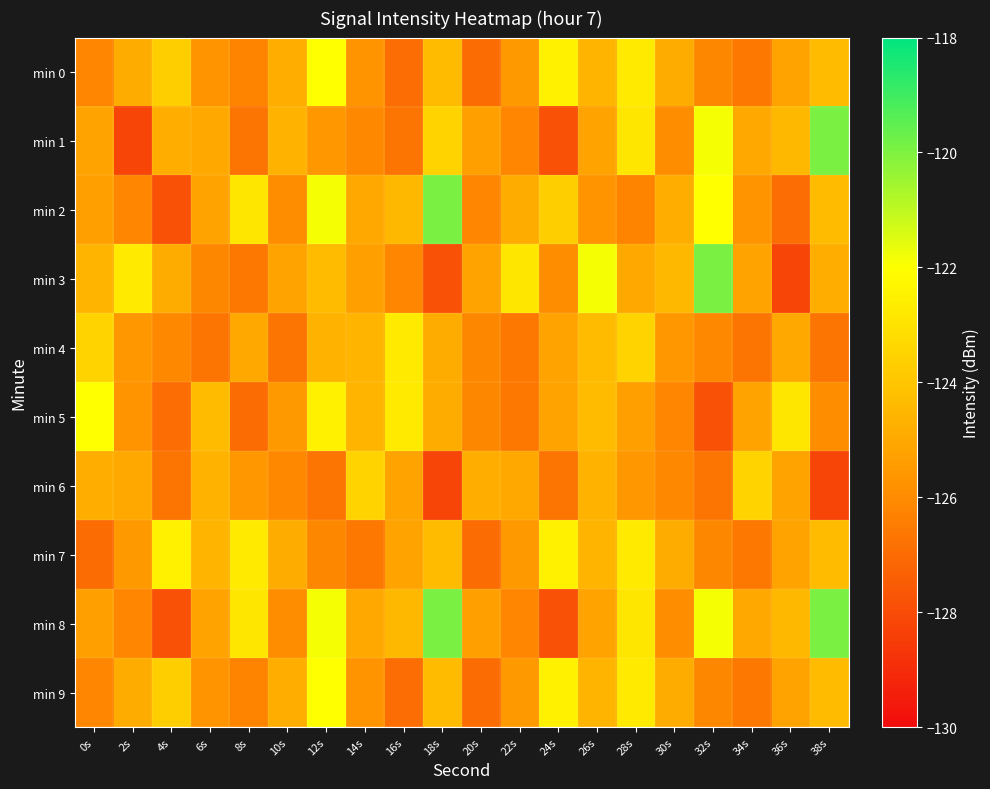

Reading left to right, list all the values displayed in this chart.

min 0: 0s=-126.2	2s=-124.9	4s=-123.7	6s=-125.7	8s=-126.2	10s=-124.8	12s=-122.0	14s=-125.7	16s=-126.9	18s=-124.3	20s=-127.0	22s=-125.5	24s=-122.5	26s=-124.6	28s=-122.7	30s=-124.8	32s=-126.1	34s=-126.6	36s=-125.2	38s=-124.3
min 1: 0s=-125.2	2s=-128.2	4s=-124.8	6s=-125.0	8s=-126.7	10s=-124.7	12s=-125.6	14s=-126.1	16s=-126.7	18s=-123.5	20s=-125.3	22s=-126.2	24s=-127.8	26s=-125.2	28s=-122.9	30s=-125.9	32s=-121.8	34s=-125.0	36s=-124.5	38s=-119.9
min 2: 0s=-125.3	2s=-126.2	4s=-127.8	6s=-125.2	8s=-122.9	10s=-125.9	12s=-121.8	14s=-125.0	16s=-124.5	18s=-119.9	20s=-126.2	22s=-124.9	24s=-123.7	26s=-125.7	28s=-126.2	30s=-124.8	32s=-122.0	34s=-125.7	36s=-126.9	38s=-124.3
min 3: 0s=-124.6	2s=-122.7	4s=-124.8	6s=-126.1	8s=-126.6	10s=-125.2	12s=-124.3	14s=-125.3	16s=-126.2	18s=-127.8	20s=-125.2	22s=-122.9	24s=-125.9	26s=-121.8	28s=-125.0	30s=-124.5	32s=-119.9	34s=-125.2	36s=-128.2	38s=-124.8
min 4: 0s=-123.5	2s=-125.6	4s=-126.1	6s=-126.7	8s=-125.0	10s=-126.7	12s=-124.7	14s=-124.6	16s=-122.7	18s=-124.8	20s=-126.1	22s=-126.6	24s=-125.2	26s=-124.3	28s=-123.5	30s=-125.6	32s=-126.1	34s=-126.7	36s=-125.0	38s=-126.7
min 5: 0s=-122.0	2s=-125.7	4s=-126.9	6s=-124.3	8s=-127.0	10s=-125.5	12s=-122.5	14s=-124.6	16s=-122.7	18s=-124.8	20s=-126.1	22s=-126.6	24s=-125.2	26s=-124.3	28s=-125.3	30s=-126.2	32s=-127.8	34s=-125.2	36s=-122.9	38s=-125.9
min 6: 0s=-124.8	2s=-125.0	4s=-126.7	6s=-124.7	8s=-125.6	10s=-126.1	12s=-126.7	14s=-123.5	16s=-125.2	18s=-128.2	20s=-124.8	22s=-125.0	24s=-126.7	26s=-124.7	28s=-125.6	30s=-126.1	32s=-126.7	34s=-123.5	36s=-125.2	38s=-128.2
min 7: 0s=-127.0	2s=-125.5	4s=-122.5	6s=-124.6	8s=-122.7	10s=-124.8	12s=-126.1	14s=-126.6	16s=-125.2	18s=-124.3	20s=-127.0	22s=-125.5	24s=-122.5	26s=-124.6	28s=-122.7	30s=-124.8	32s=-126.1	34s=-126.6	36s=-125.2	38s=-124.3
min 8: 0s=-125.3	2s=-126.2	4s=-127.8	6s=-125.2	8s=-122.9	10s=-125.9	12s=-121.8	14s=-125.0	16s=-124.5	18s=-119.9	20s=-125.3	22s=-126.2	24s=-127.8	26s=-125.2	28s=-122.9	30s=-125.9	32s=-121.8	34s=-125.0	36s=-124.5	38s=-119.9
min 9: 0s=-126.2	2s=-124.9	4s=-123.7	6s=-125.7	8s=-126.2	10s=-124.8	12s=-122.0	14s=-125.7	16s=-126.9	18s=-124.3	20s=-127.0	22s=-125.5	24s=-122.5	26s=-124.6	28s=-122.7	30s=-124.8	32s=-126.1	34s=-126.6	36s=-125.2	38s=-124.3